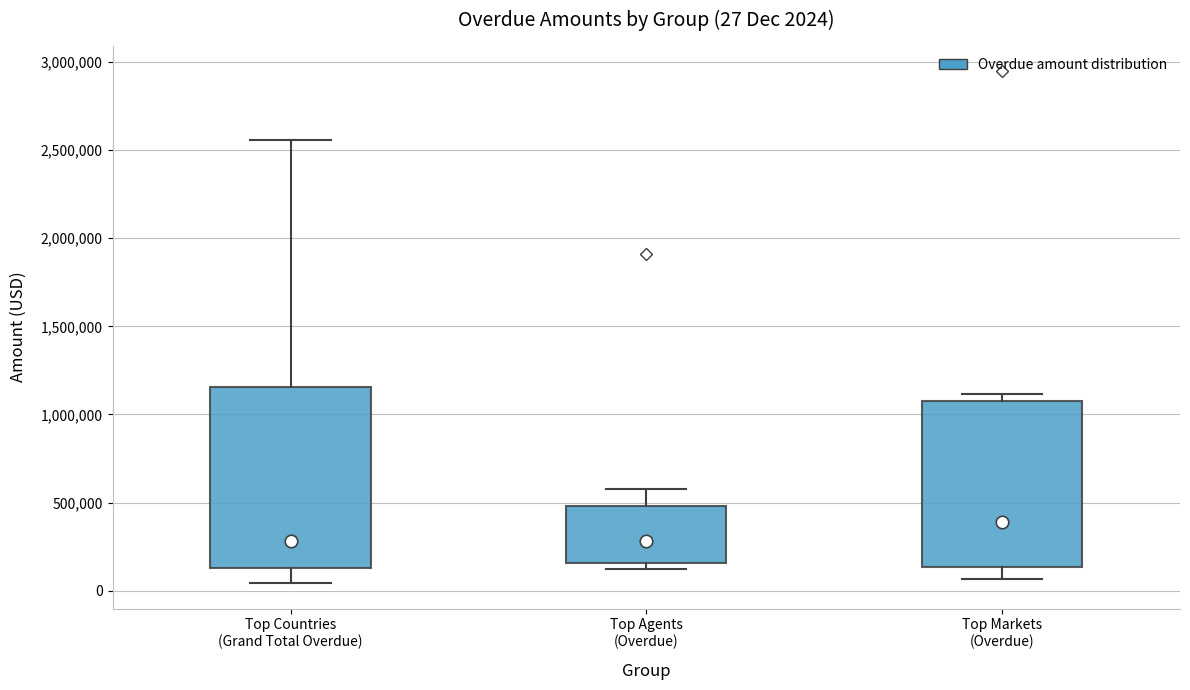

Comparing the boxes themselves (not the whiskers), which one is the tallest?

Top Countries (Grand Total Overdue)